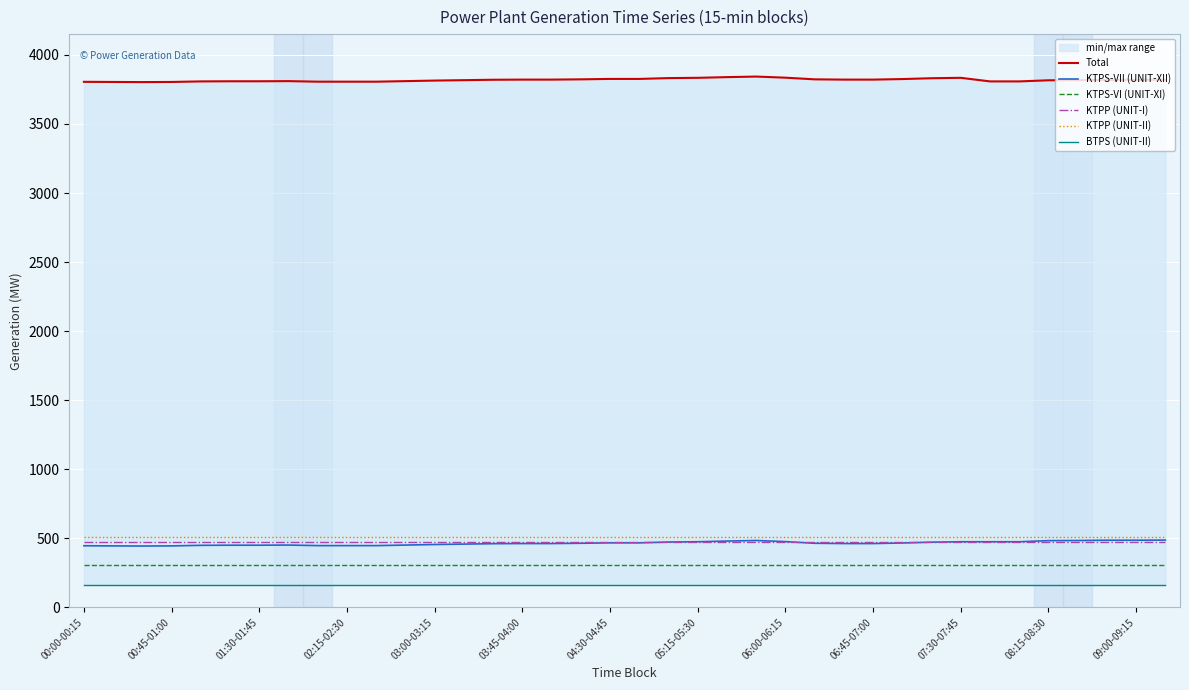

In Total, how many points are higher than both neighbors (excluding endpoints)?

3